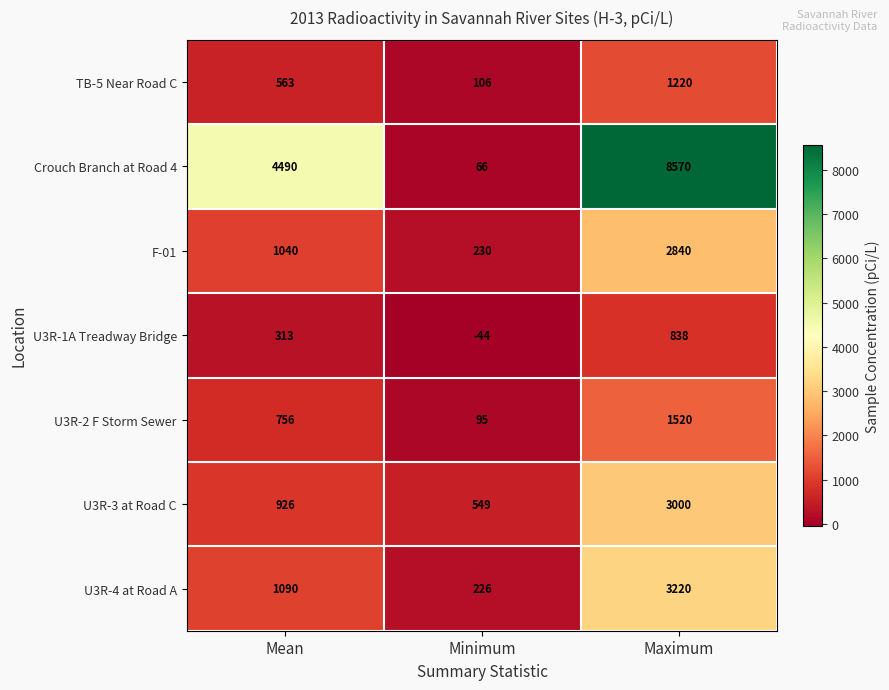

Rank the series at Minimum from highest to lowest value.

U3R-3 at Road C, F-01, U3R-4 at Road A, TB-5 Near Road C, U3R-2 F Storm Sewer, Crouch Branch at Road 4, U3R-1A Treadway Bridge